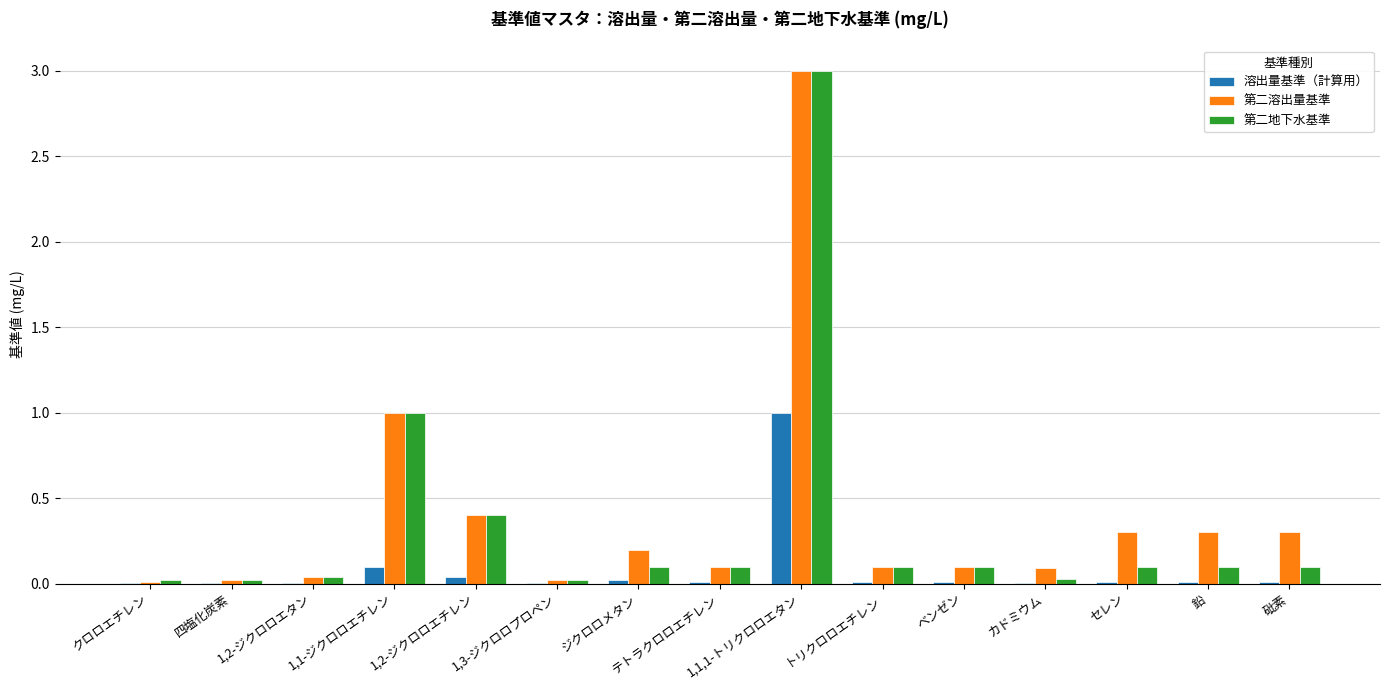

What are all the series names shown in the legend?

溶出量基準（計算用）, 第二溶出量基準, 第二地下水基準